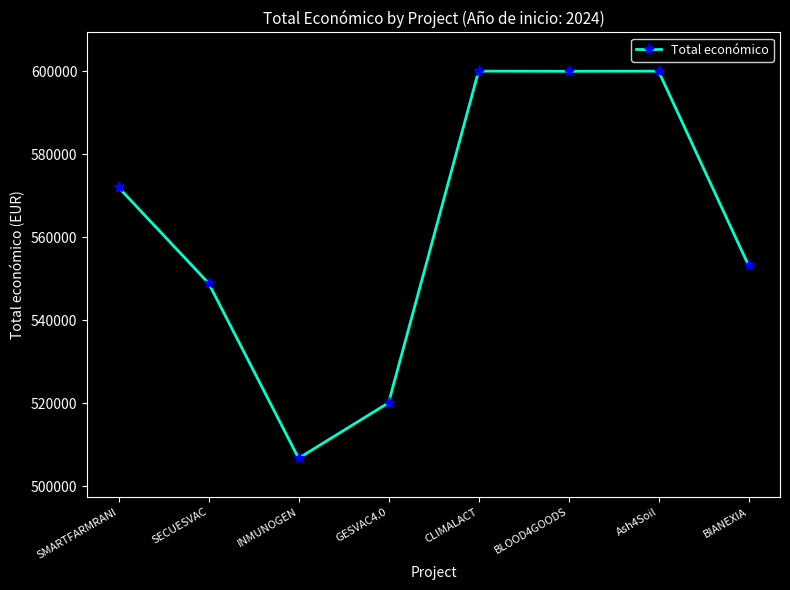

How many lines are shown in the chart?

1